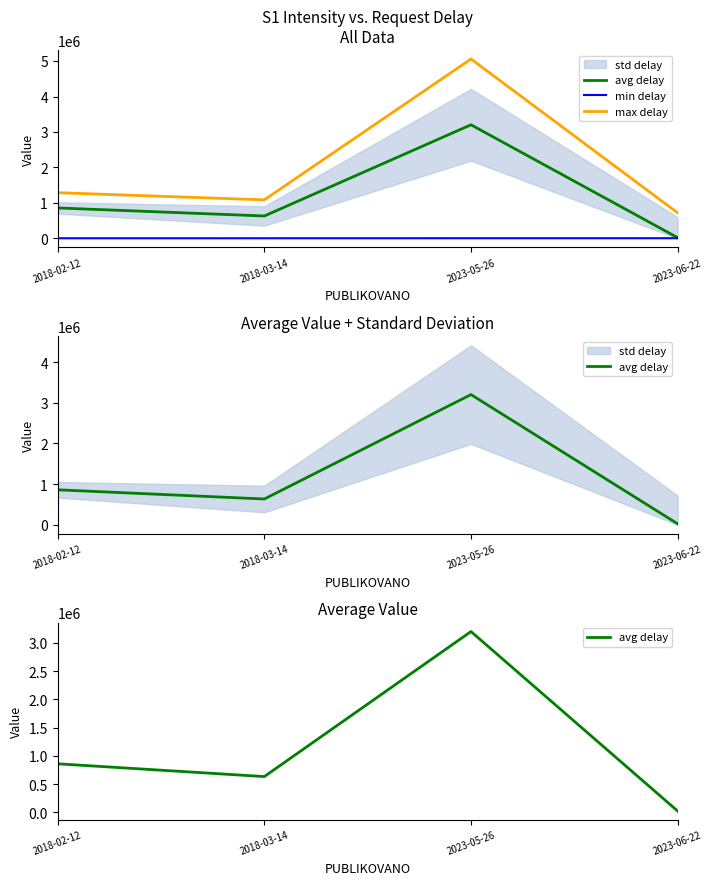

What position from the right is 2023-06-22?

1